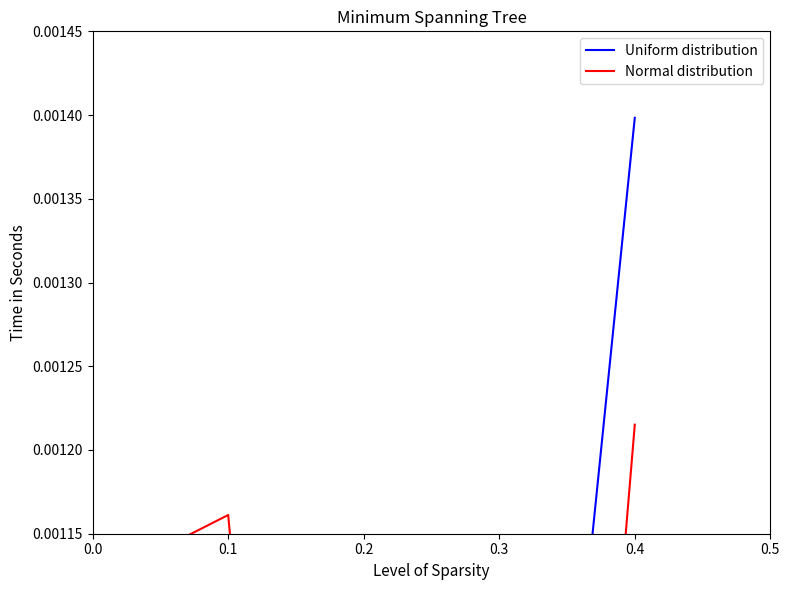

Reading left to right, what are all the values shown in this chart?

Uniform distribution: 0.0=0.0	0.1=0.0	0.2=0.0	0.3=0.0	0.4=0.0
Normal distribution: 0.0=0.0	0.1=0.0	0.2=0.0	0.3=0.0	0.4=0.0